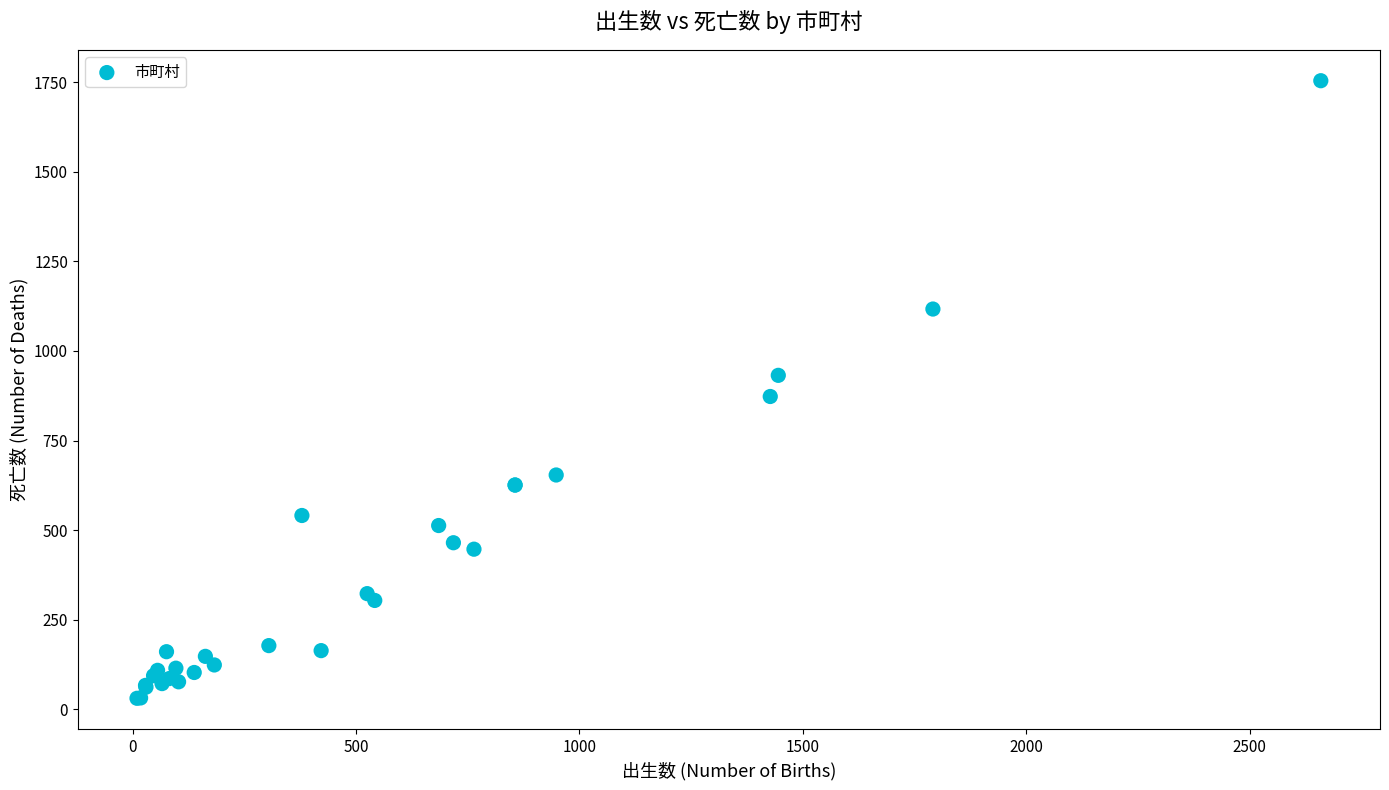

What Y value in the scatter plot is closest to 892?

873